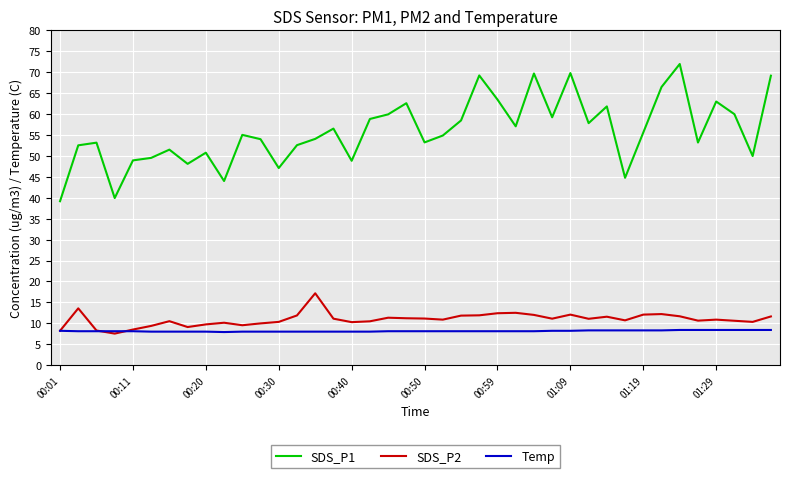

Which series has the widest spread of values?

SDS_P1